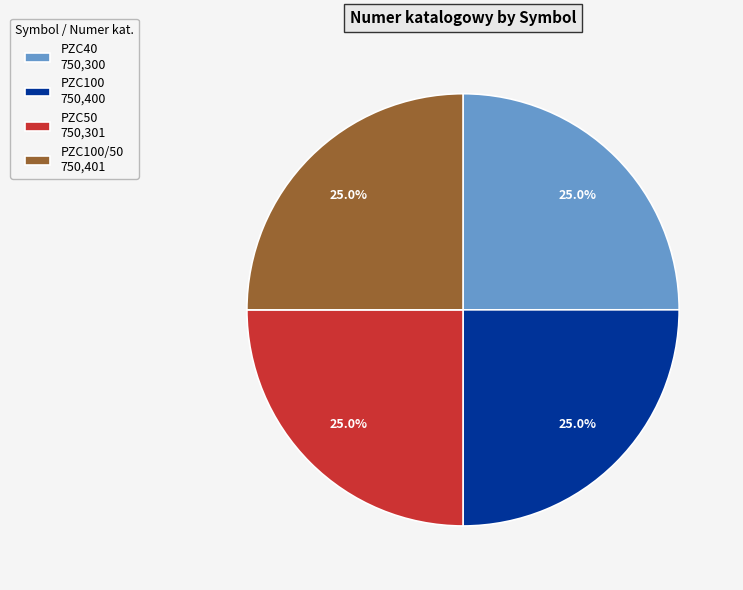

Approximately how many times larger is the value at PZC40 750,300 compared to PZC100/50 750,401?

1.0